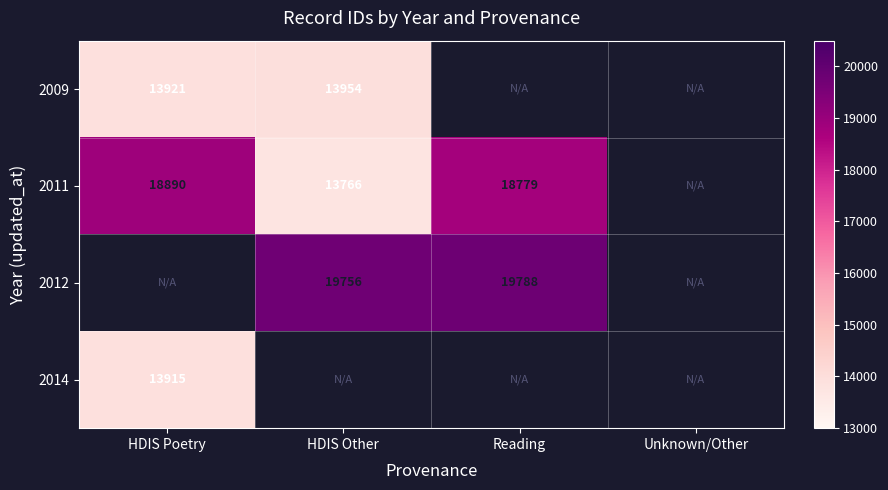

How many series are shown in this chart?

4